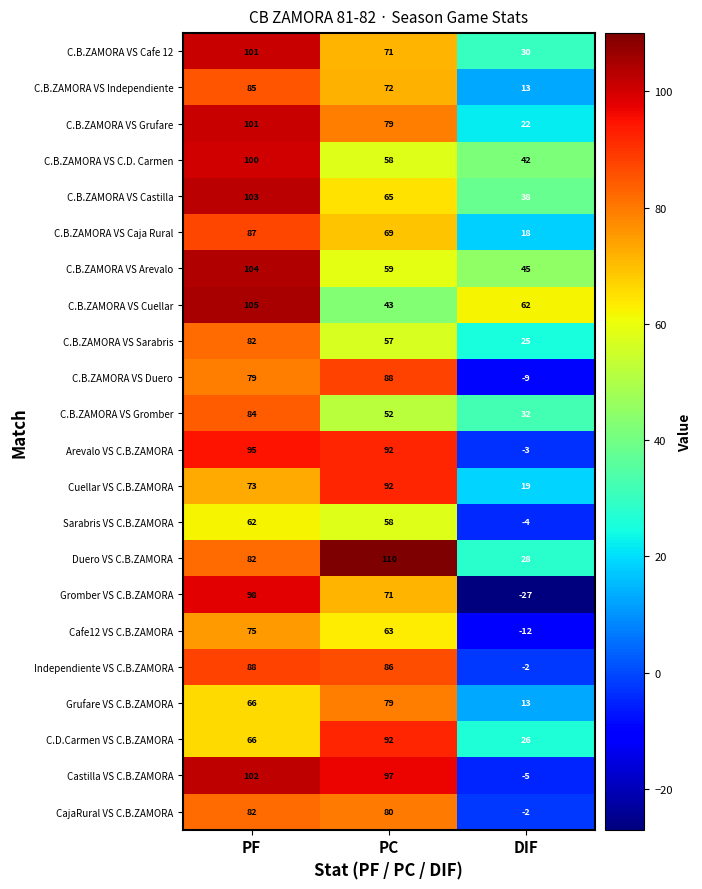

List the labels in order of Cafe12 VS C.B.ZAMORA value, smallest first.

DIF, PC, PF